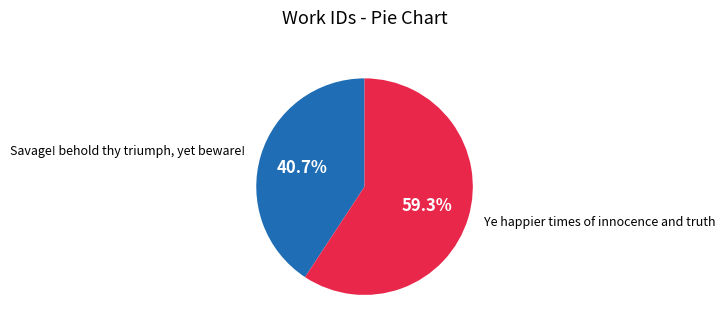

Count the number of slices in the pie.

2